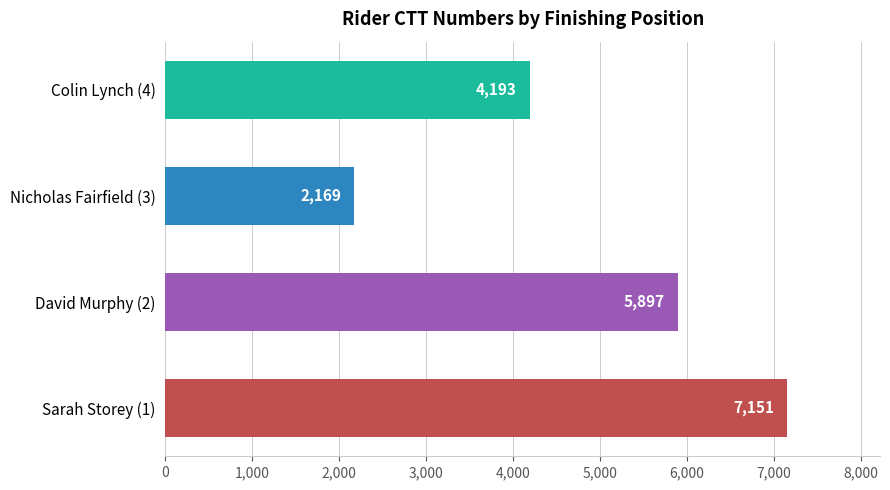

What is the sum of all values?

19410